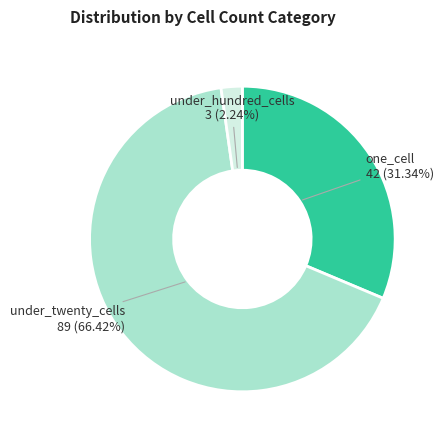

Combined, do under_twenty_cells and one_cell account for over 50%?

Yes